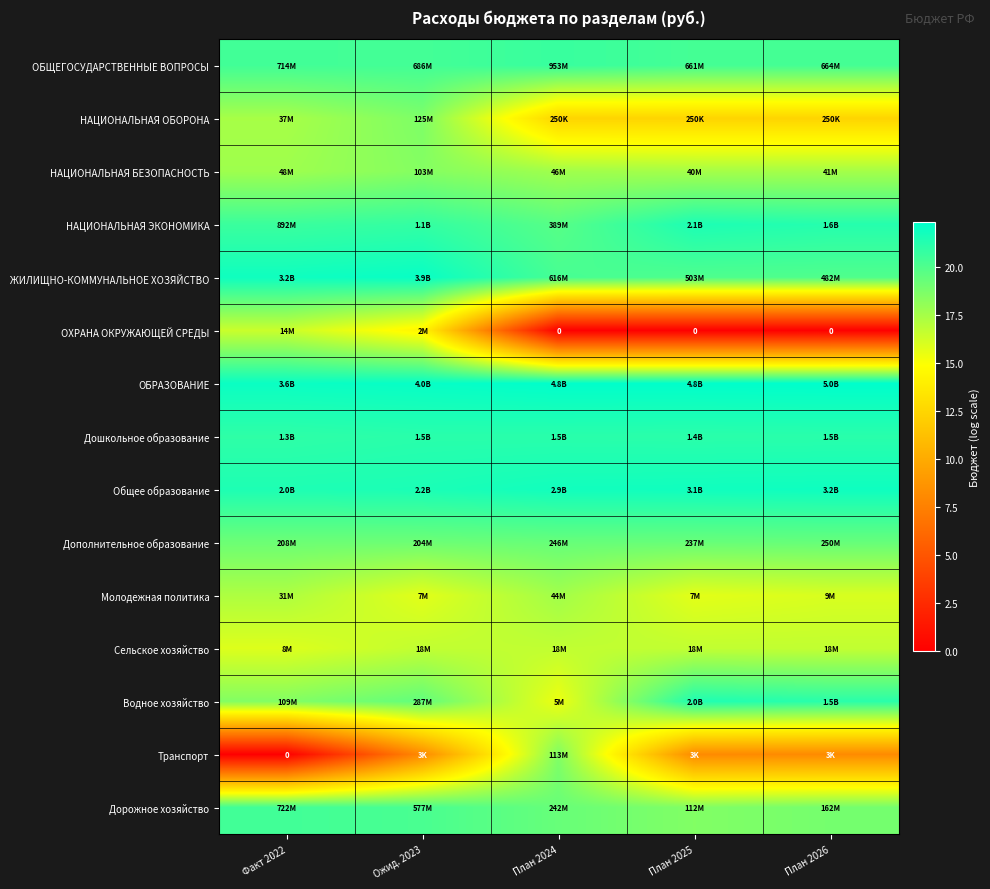

What is the sum of all Водное хозяйство values?

95.9